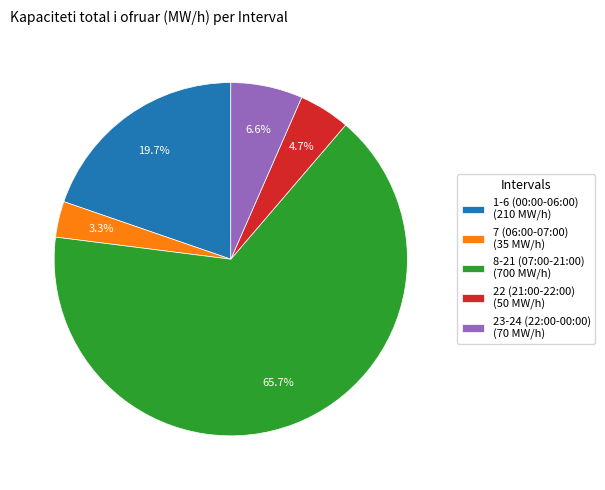

How many segments does this pie chart have?

5